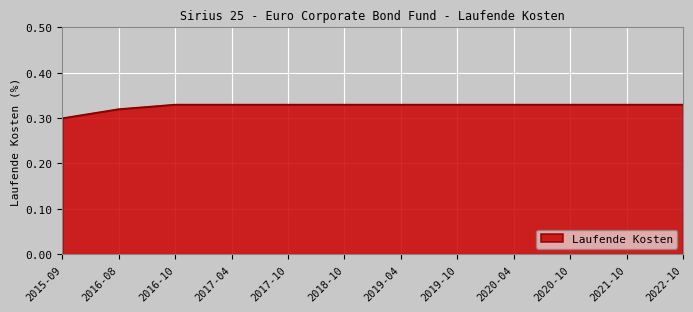

What position from the right is 2021-10?

2